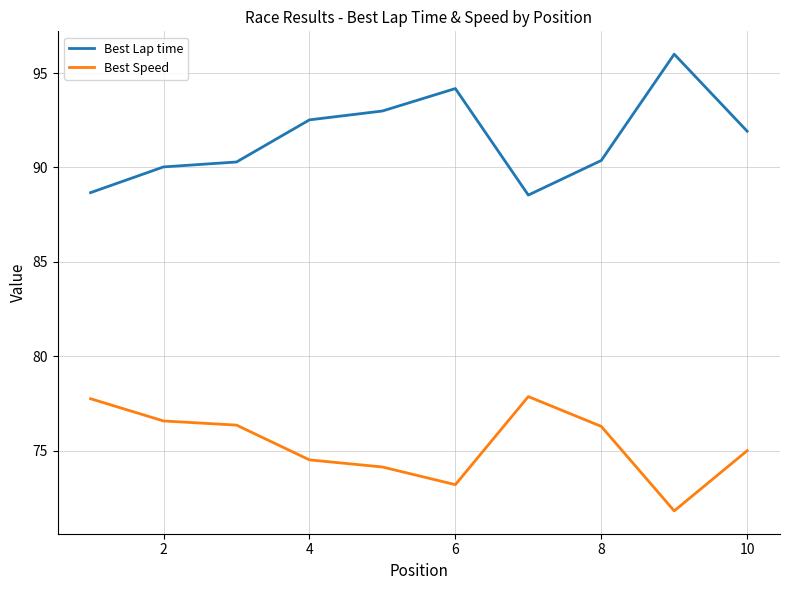

What is the sum of all Best Lap time values?

915.5